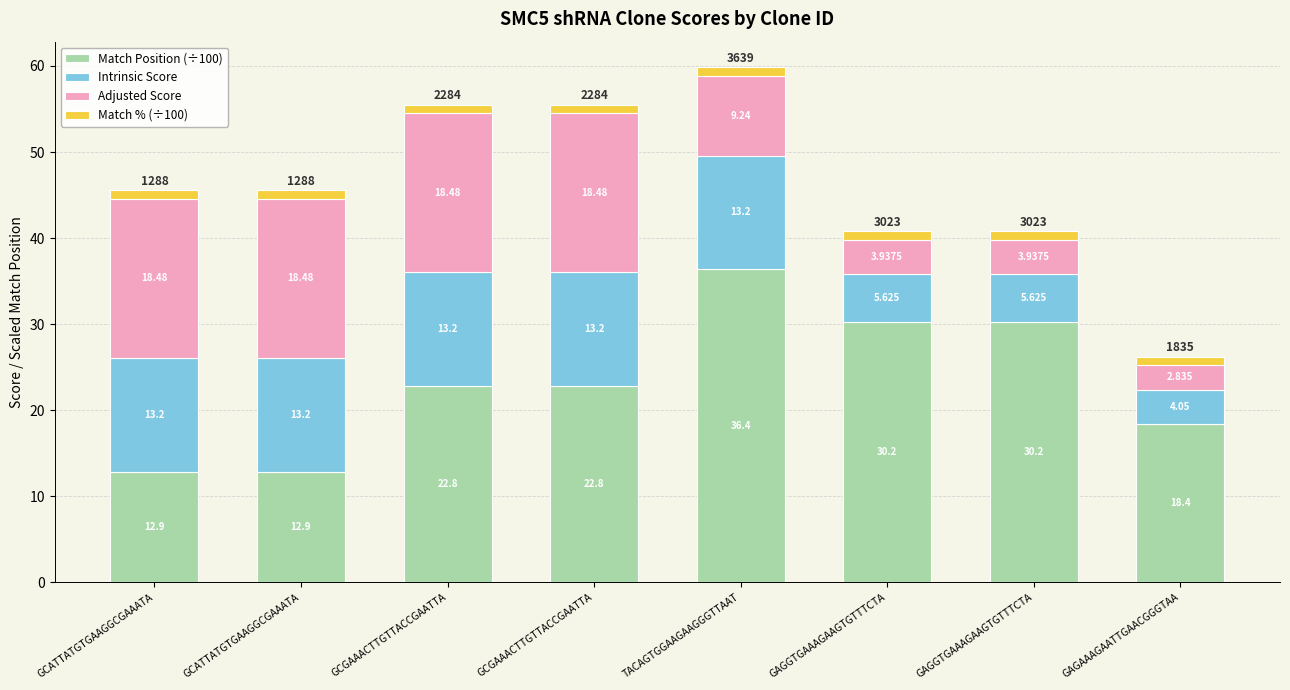

What is the value of the Match Position (÷100) bar at the 3rd from the left?

22.8